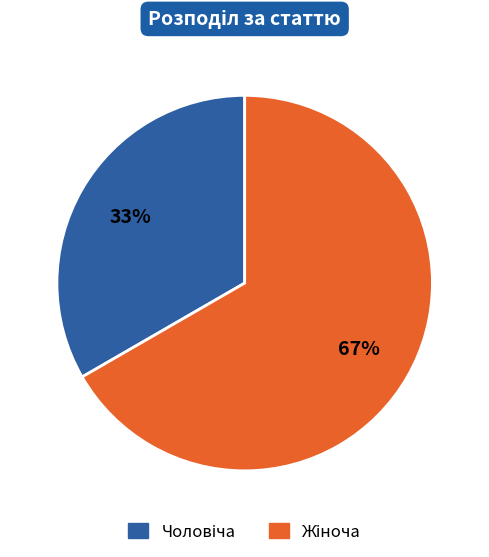

To the nearest percent, what is the average slice percentage?

50%